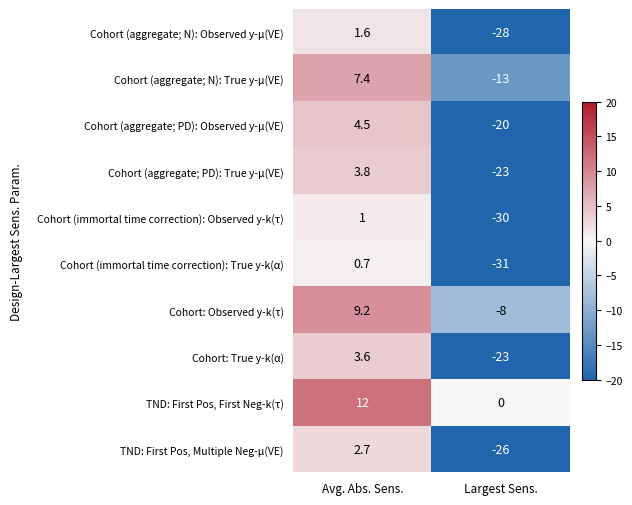

How many values in the Cohort: Observed y-k(τ) series exceed 9?

1